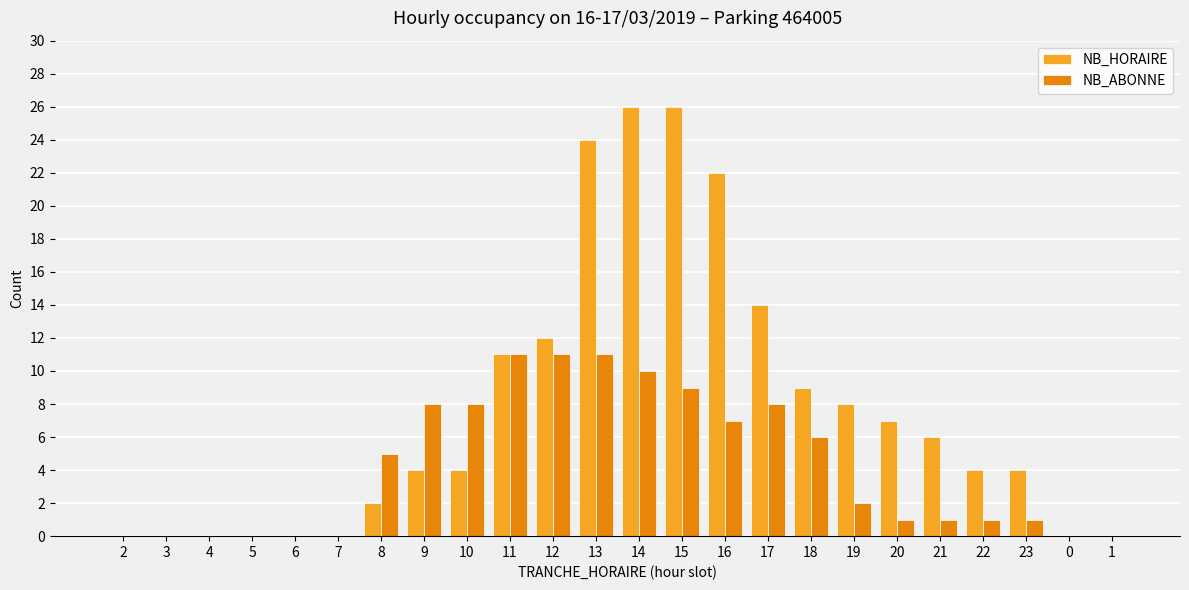

Is it true that NB_ABONNE equals 0 at 6?

True